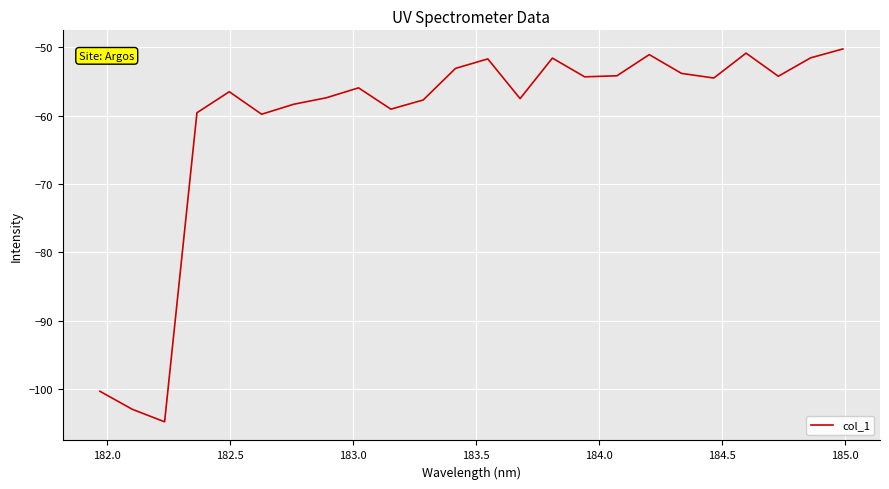

What is the maximum value shown in the chart?

-50.3